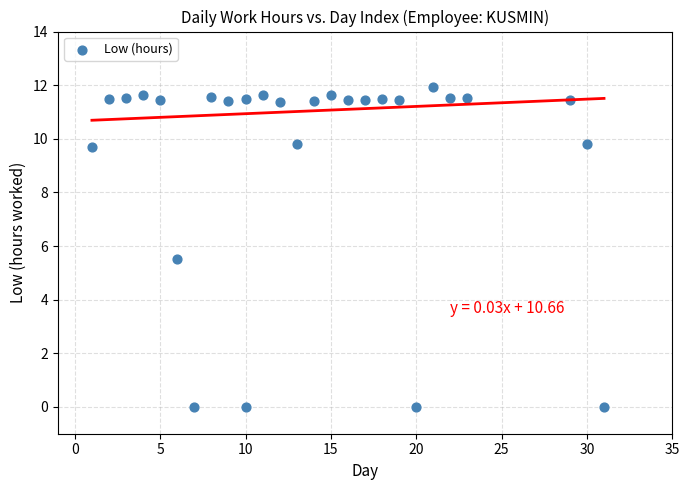

What is the range of X values (max minus min)?

30.0